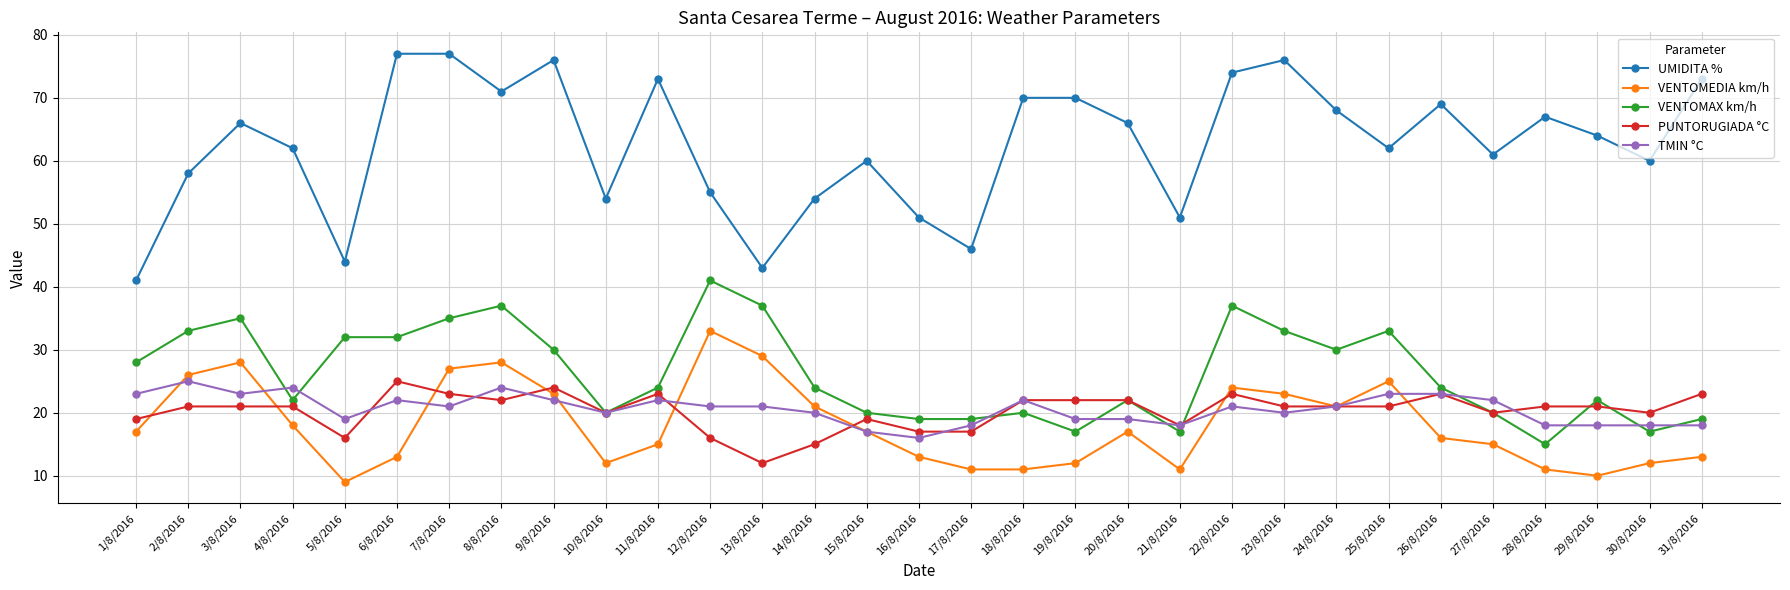

True or false: TMIN °C and UMIDITA % cross at least once.

False